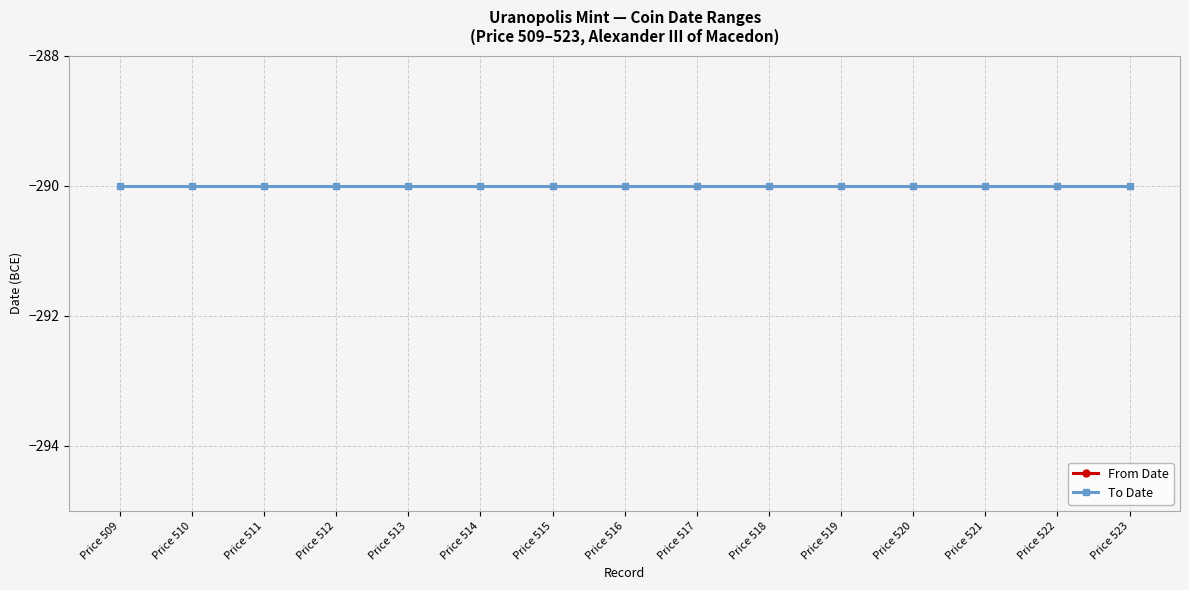

Between Price 511 and Price 520, which is larger?

Price 511